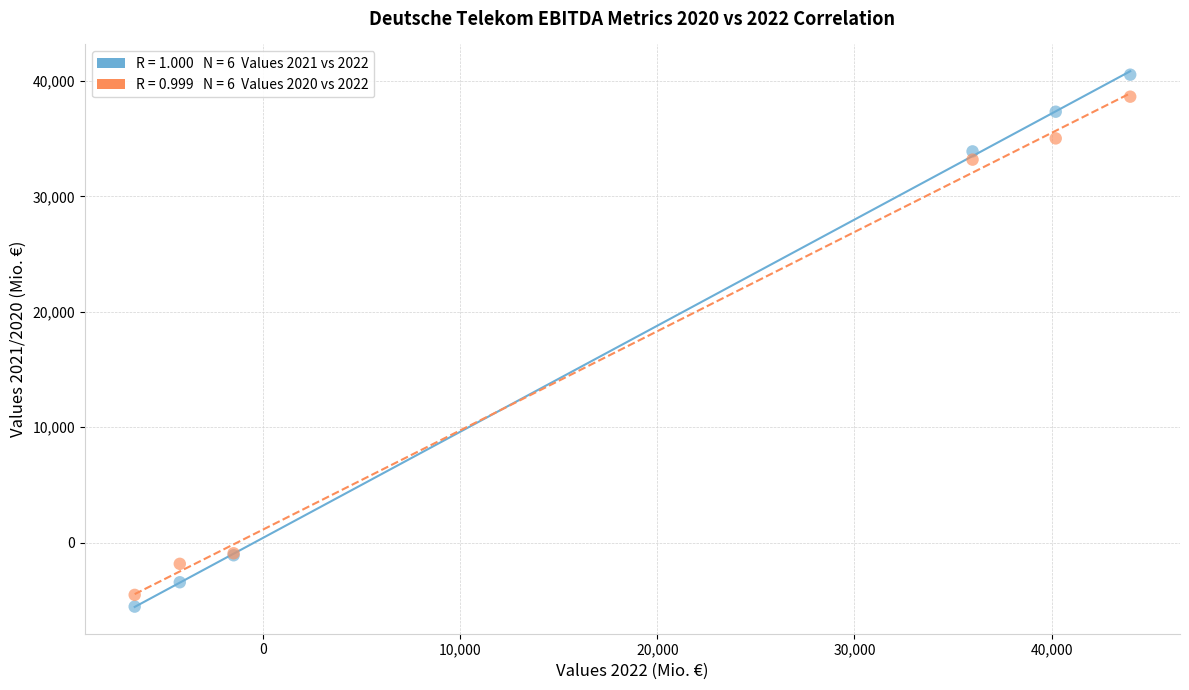

Across all series, what Y value is closest to 17496?

33178